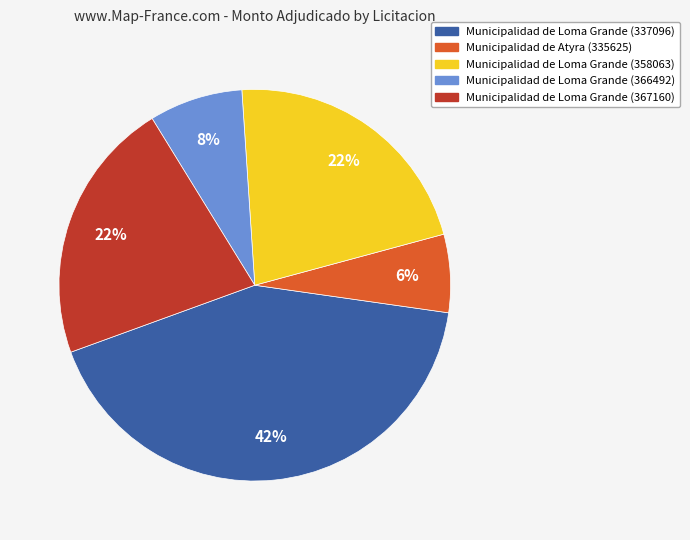

Do Municipalidad de Loma Grande (358063) and Municipalidad de Loma Grande (366492) together represent more than half of the pie?

No